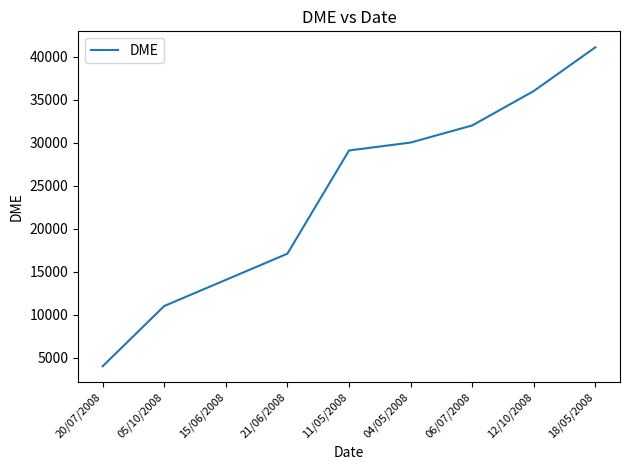

Rank the categories by value from highest to lowest.

18/05/2008, 12/10/2008, 06/07/2008, 04/05/2008, 11/05/2008, 21/06/2008, 15/06/2008, 05/10/2008, 20/07/2008